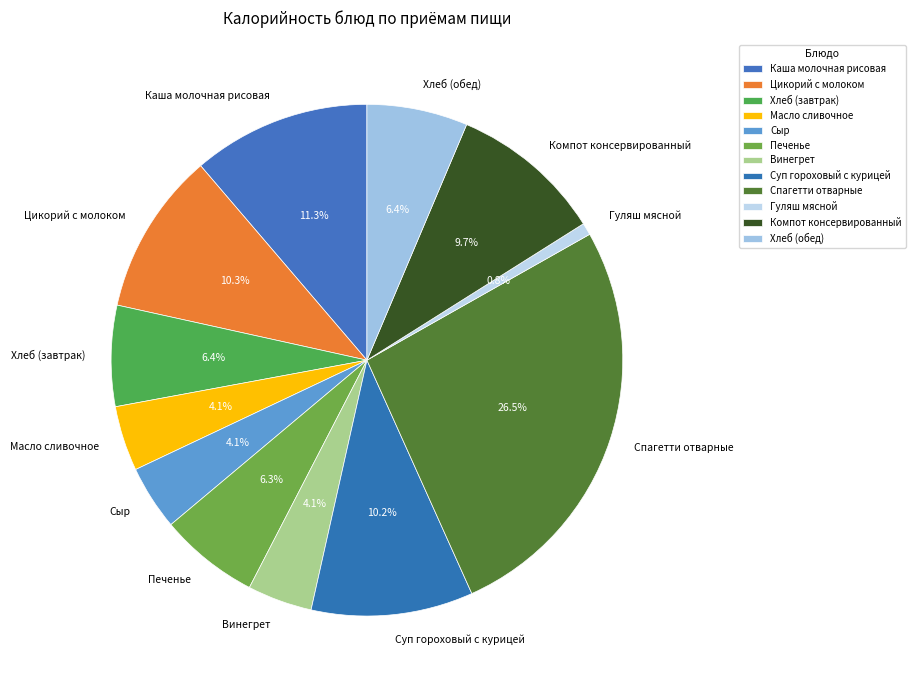

Does any single category account for the majority?

No